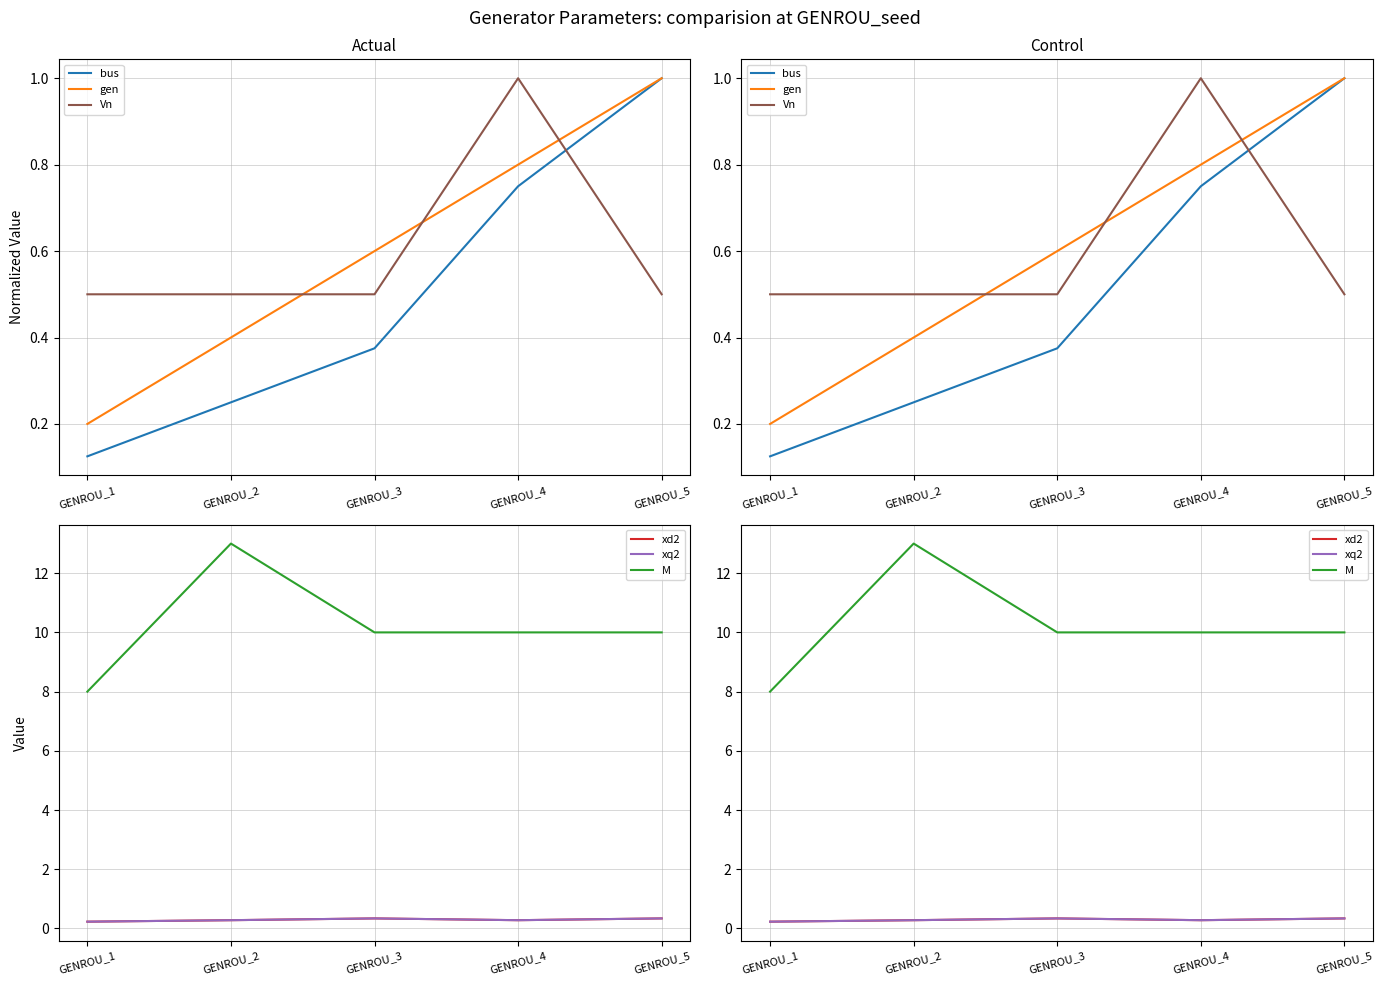

True or false: Vn has more than 1 points higher than both neighbors.

False